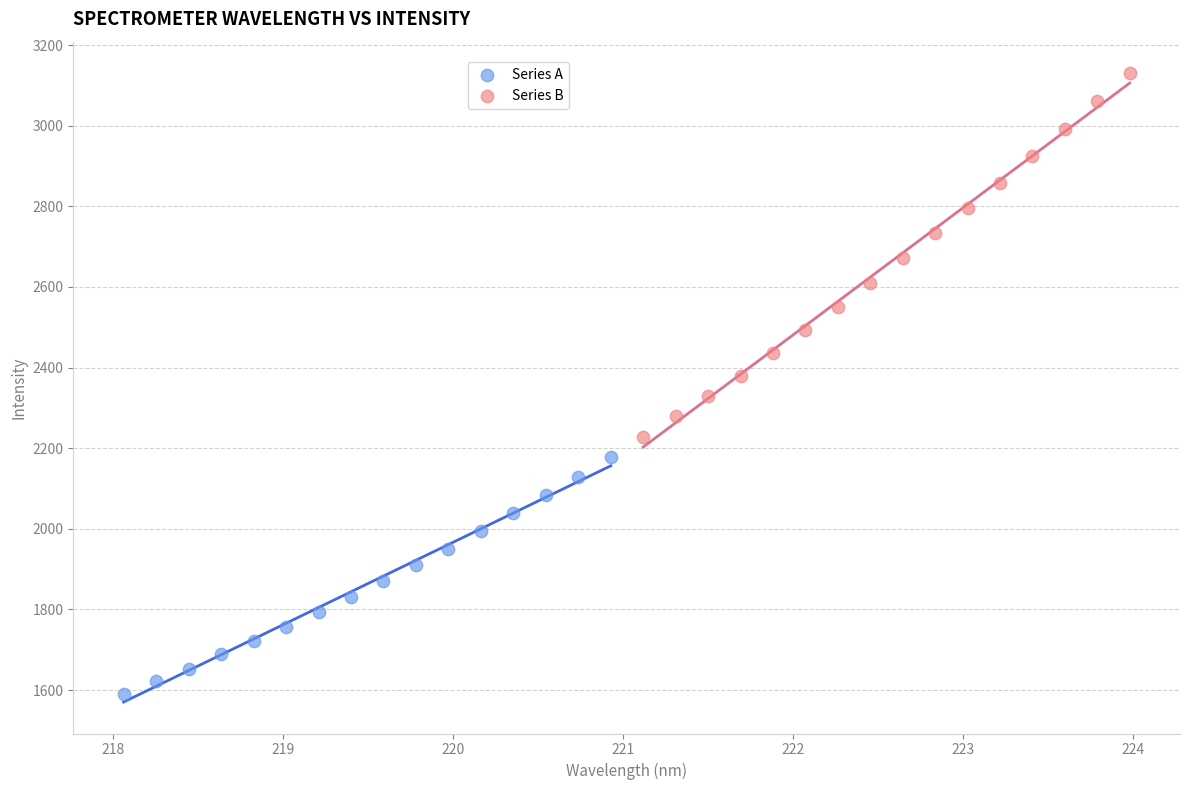

Which series reaches the minimum Y coordinate?

Series A